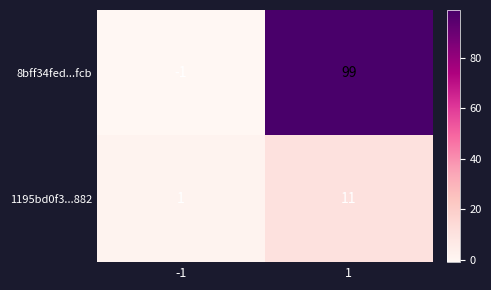

Reading right to left, extract all data points from this chart.

8bff34fed...fcb: 1=99	-1=-1
1195bd0f3...882: 1=11	-1=1